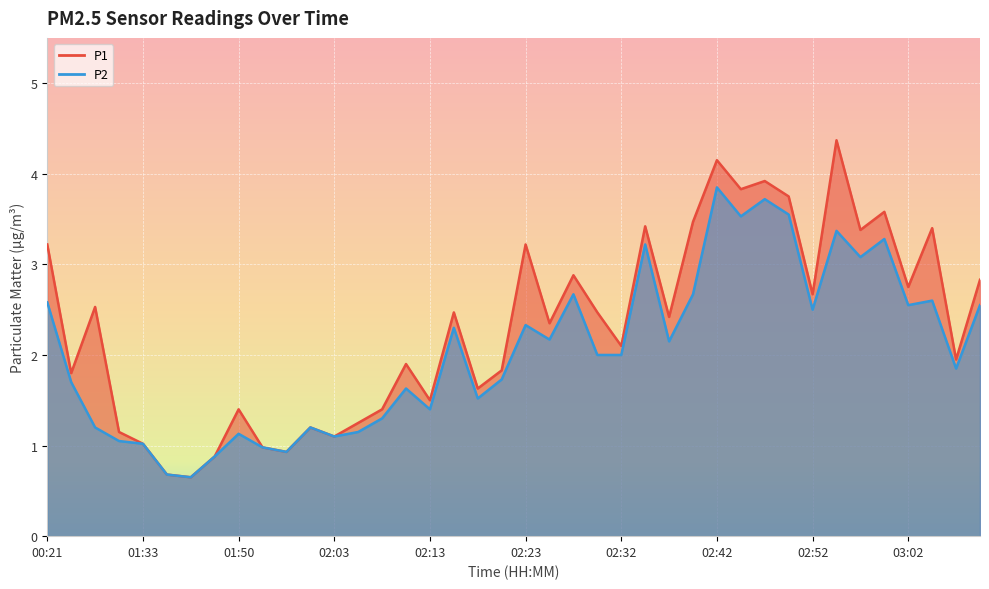

At which category is the sum across all series the highest?

02:42